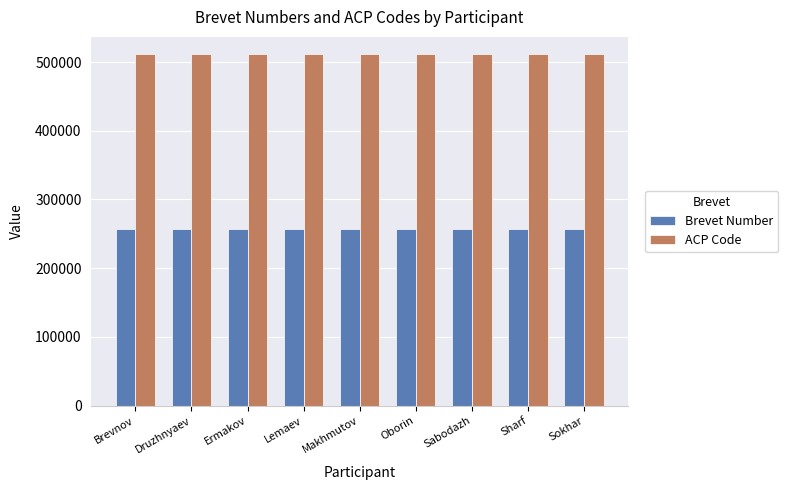

What is the sum of the Brevet Number values at Ermakov and Brevnov?

513212